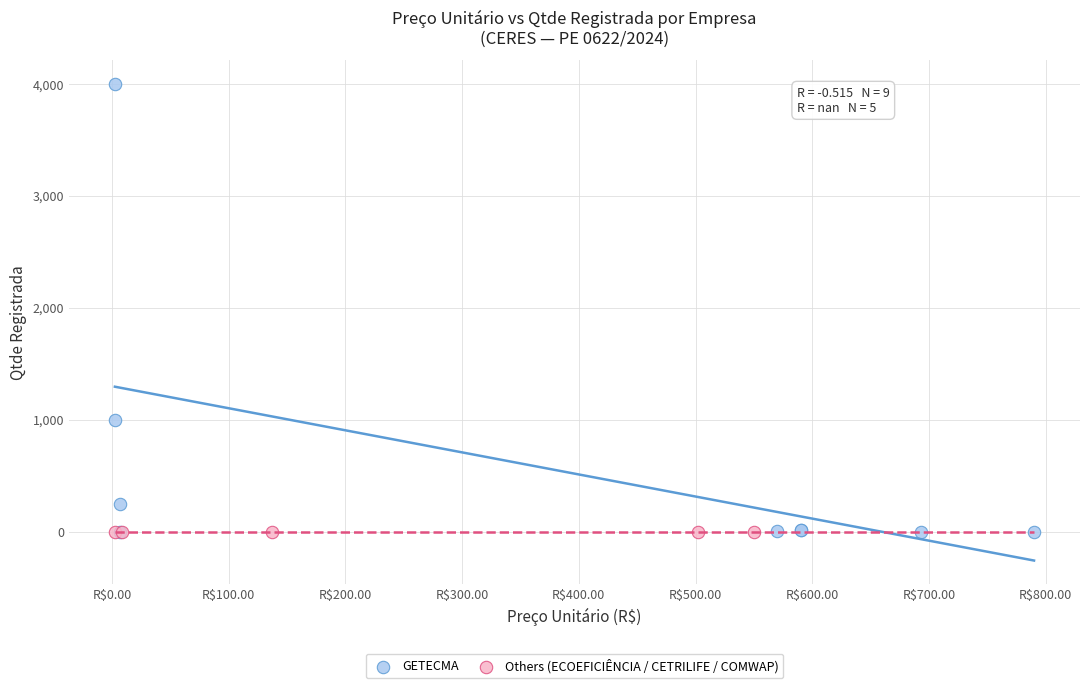

Which series reaches the maximum Y coordinate?

GETECMA